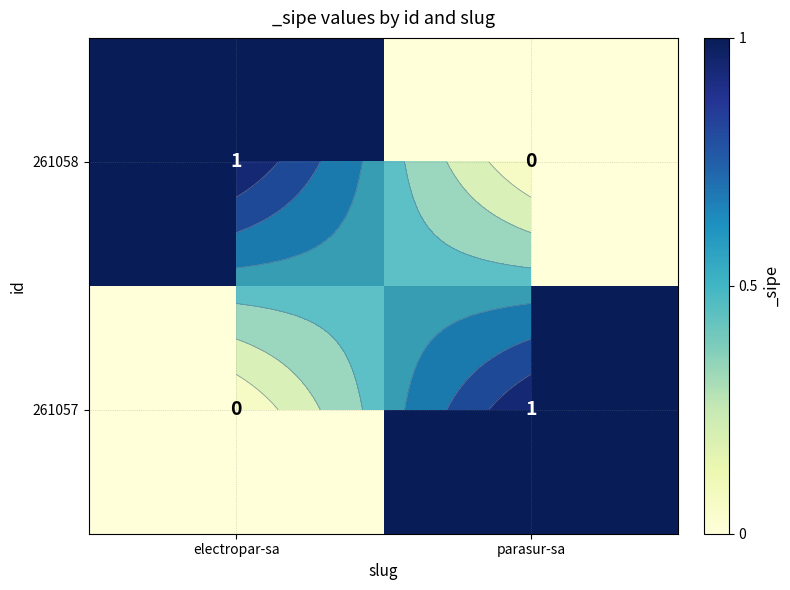

Which series has the largest total across all categories?

261058